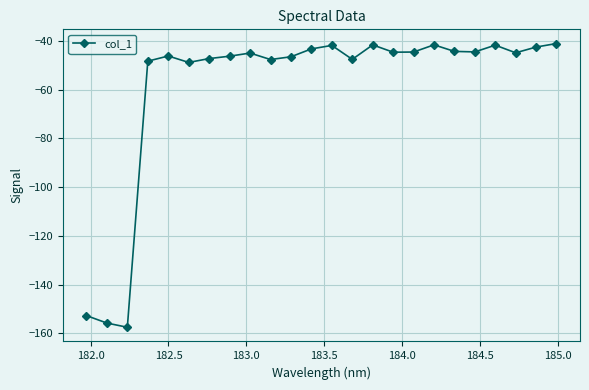

Does the chart have visible grid lines?

Yes